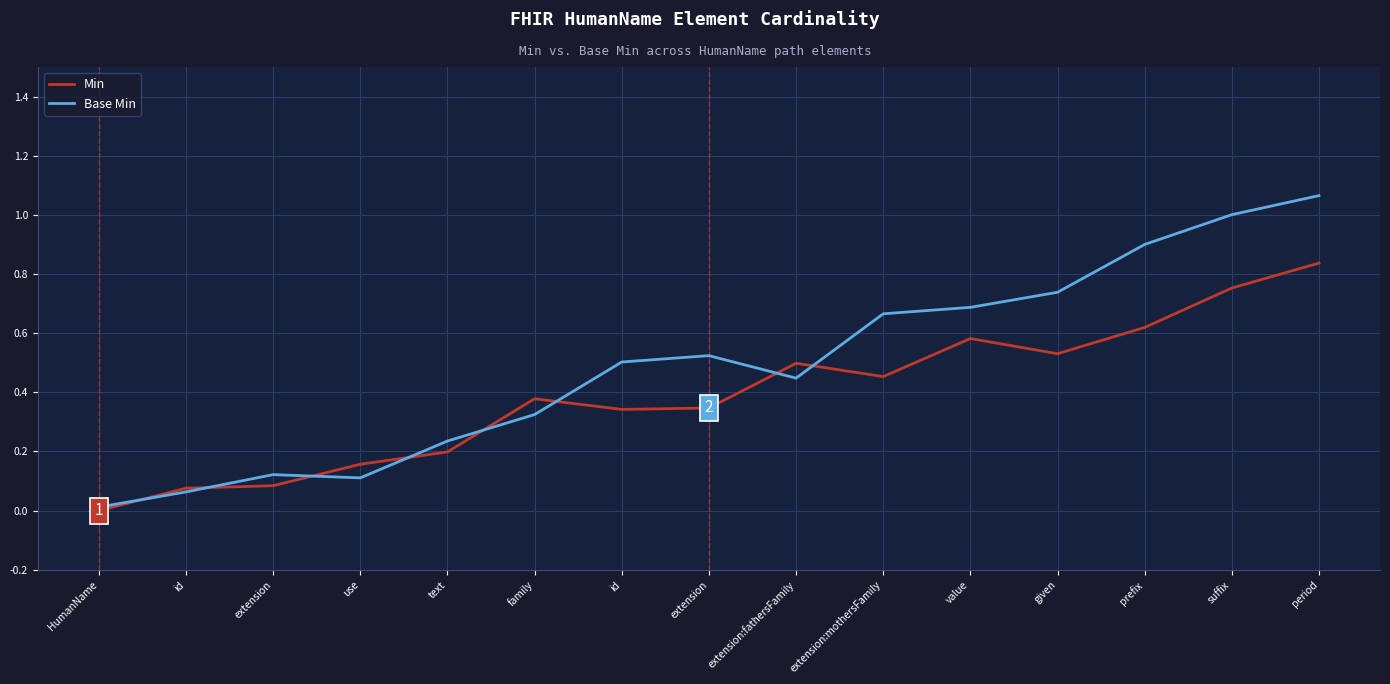

Does the chart display data point markers on the line(s)?

No